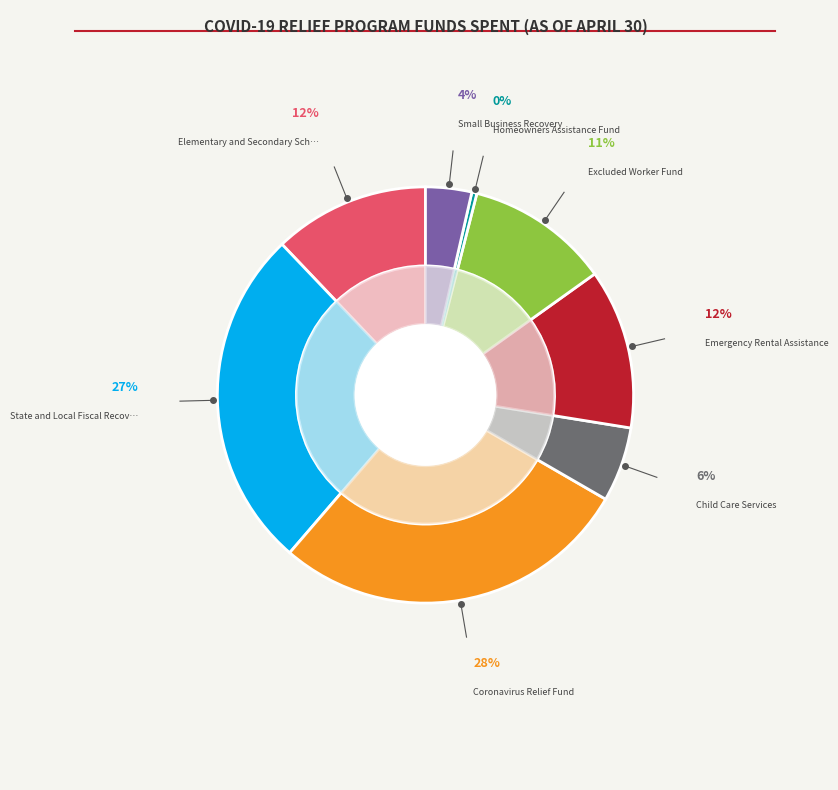

How many segments does this pie chart have?

8